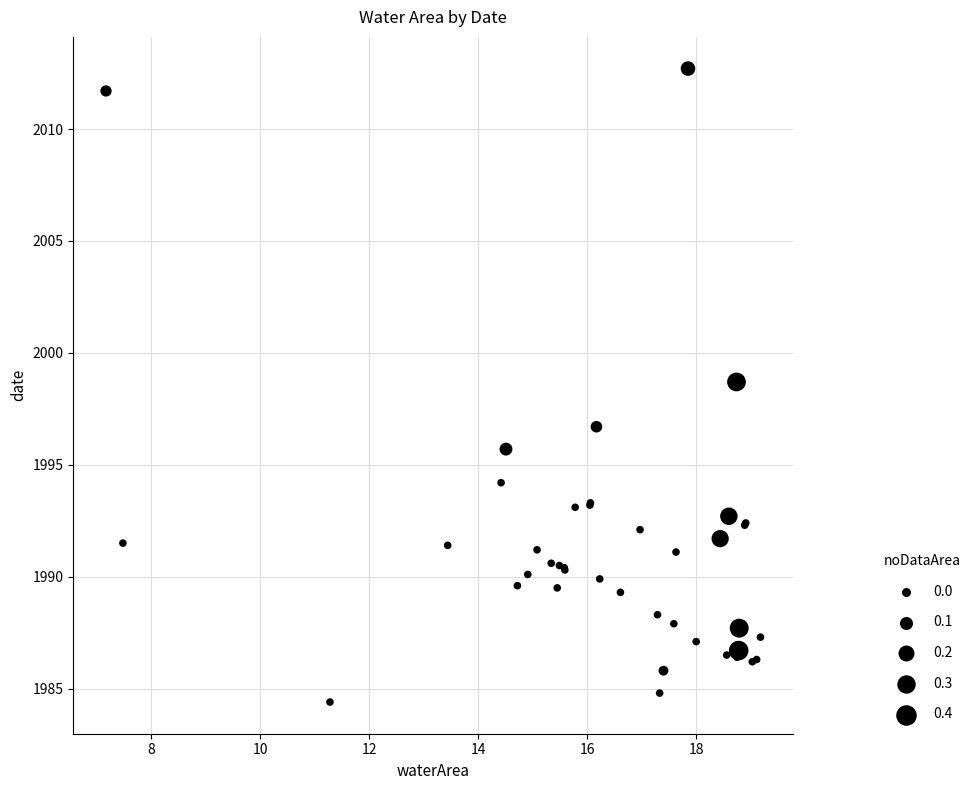

What Y value in the scatter plot is closest to 1998?

1998.7